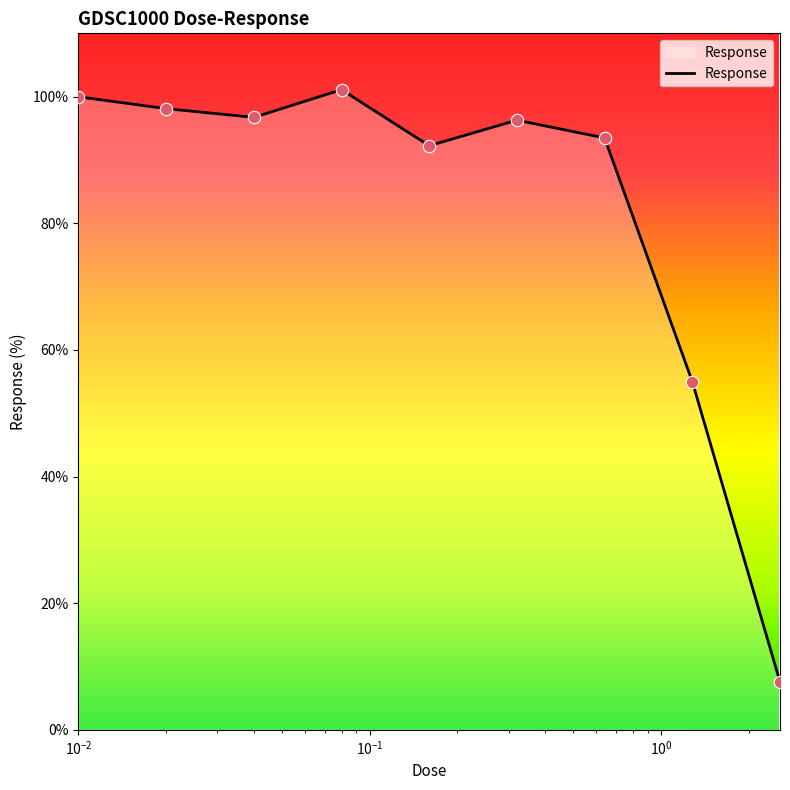

What is the minimum value shown in the chart?

7.6